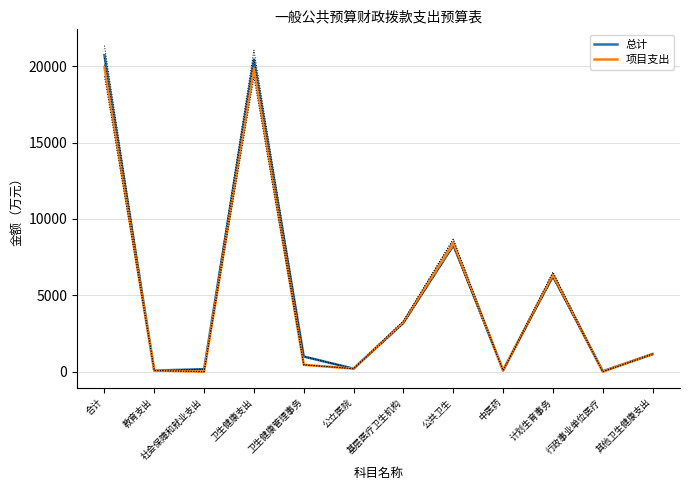

At which category is the sum across all series the highest?

合计